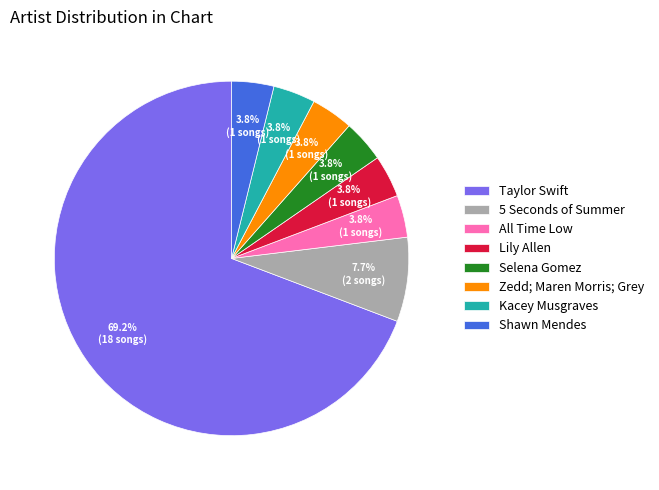

What portion of the pie excludes All Time Low?

96.2%